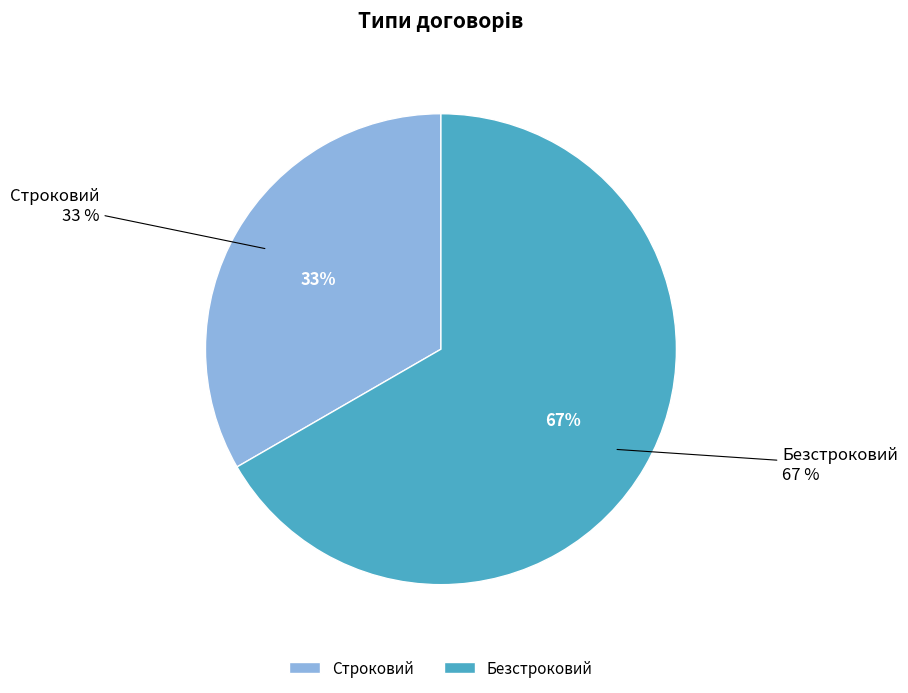

Which category has the smallest portion of the pie?

Строковий